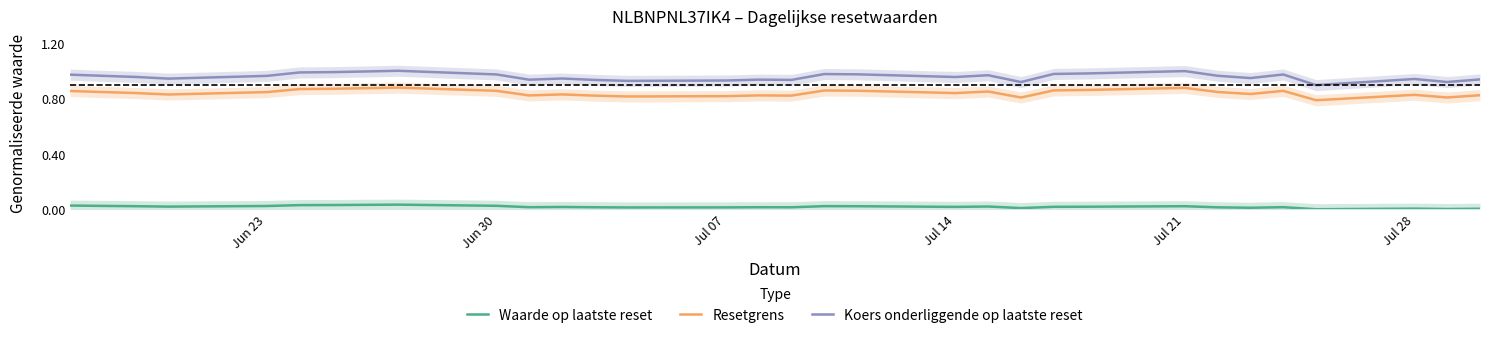

True or false: Waarde op laatste reset and Resetgrens intersect in this chart.

False